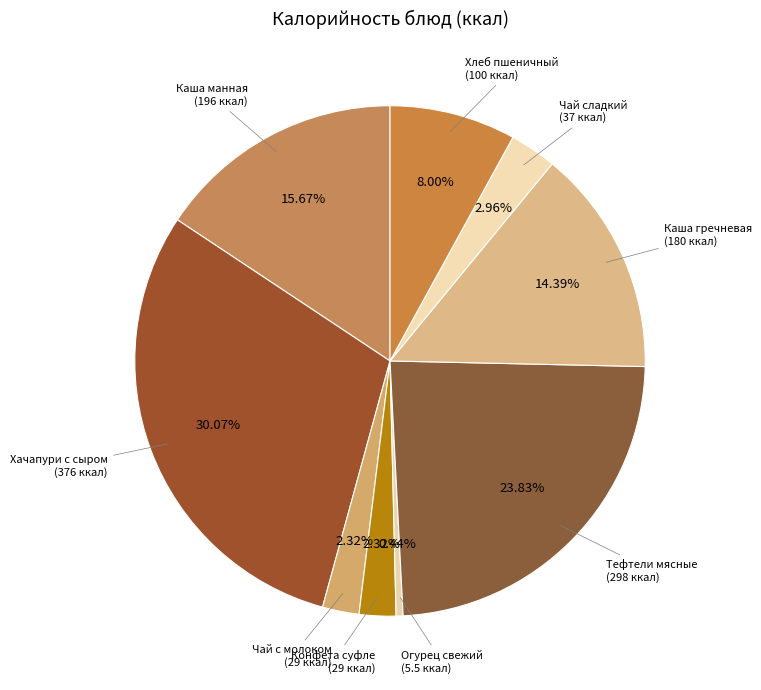

How many slices are in this pie chart?

9